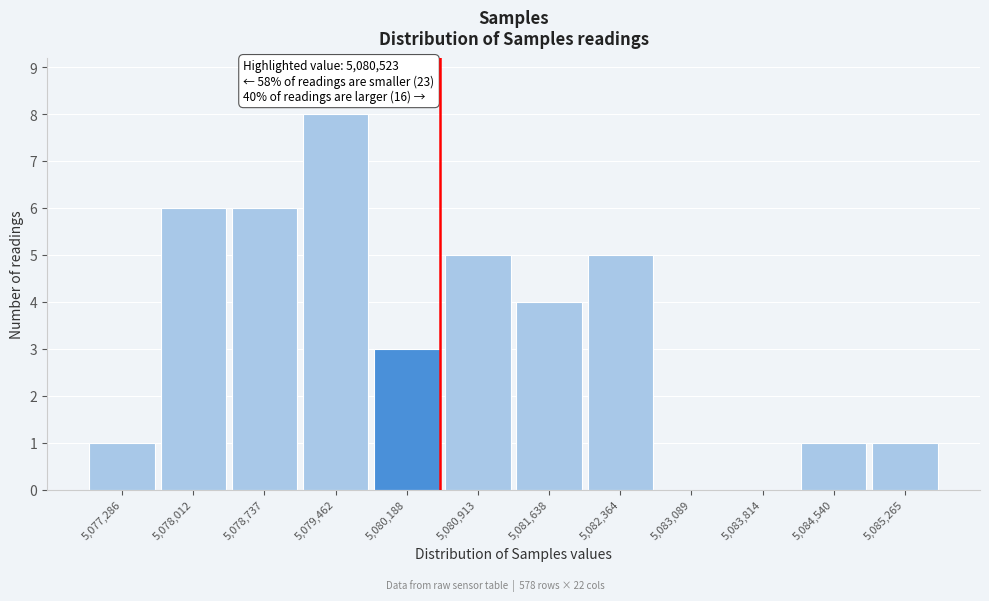

Which range on the x-axis has the tallest bar?

5079100 to 5079800